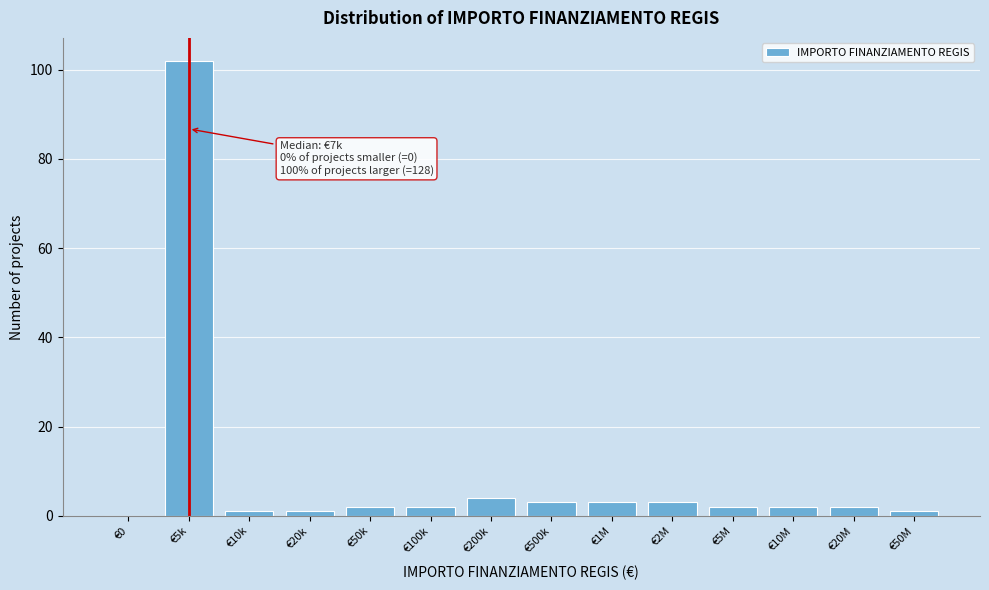

Reading left to right, what are all the values shown in this chart?

€0=0	€5k=102	€10k=1	€20k=1	€50k=2	€100k=2	€200k=4	€500k=3	€1M=3	€2M=3	€5M=2	€10M=2	€20M=2	€50M=1